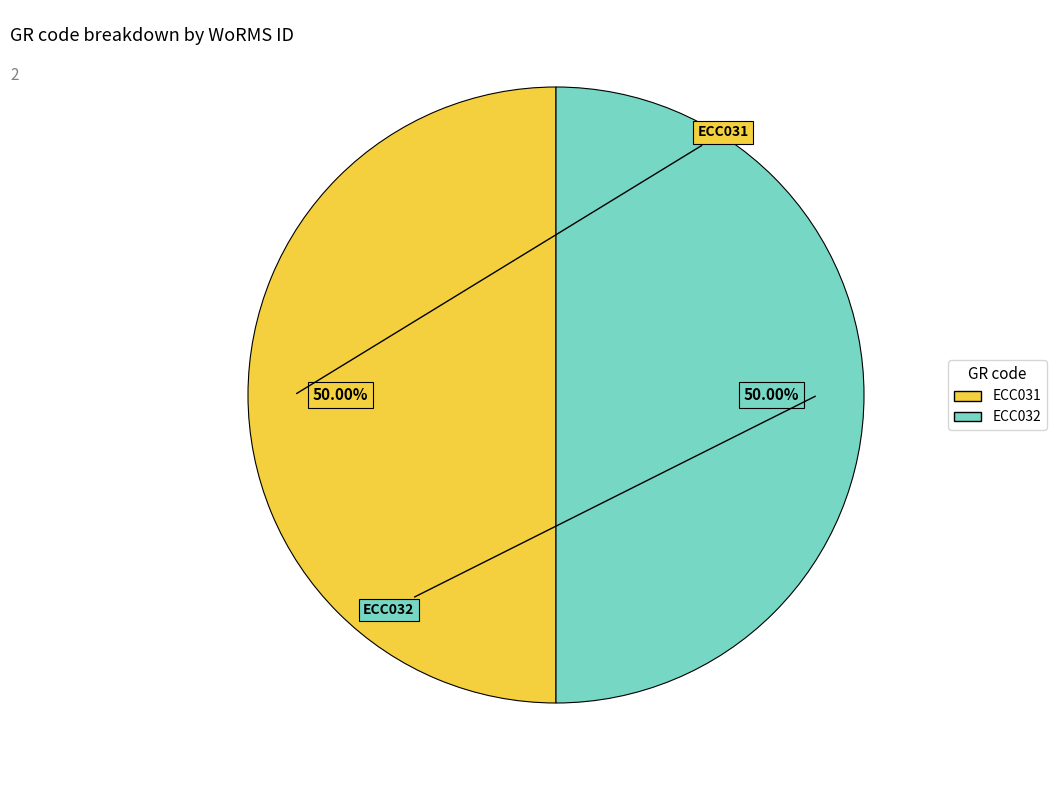

What is the ratio of the value at ECC032 to the value at ECC031?

1.0